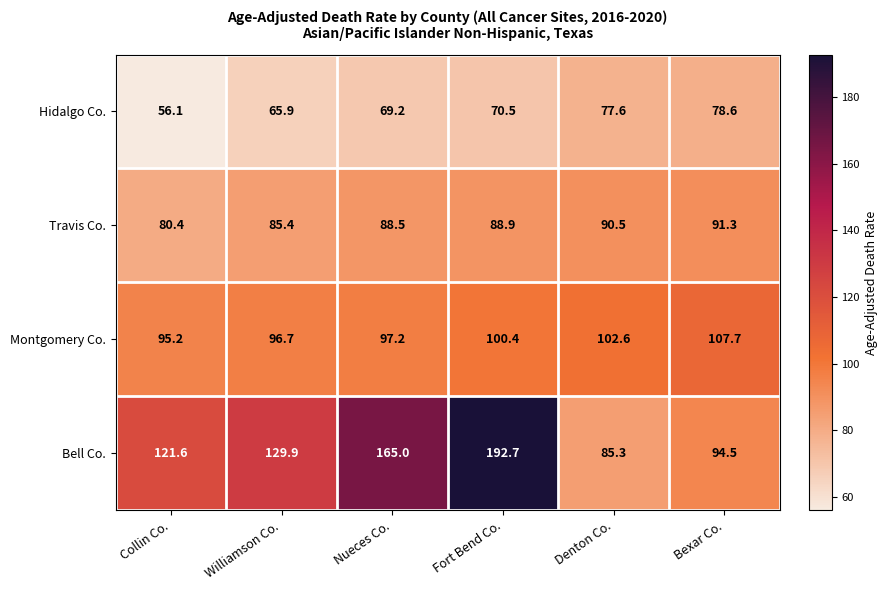

List the series in order of their peak value, lowest first.

Hidalgo Co., Travis Co., Montgomery Co., Bell Co.